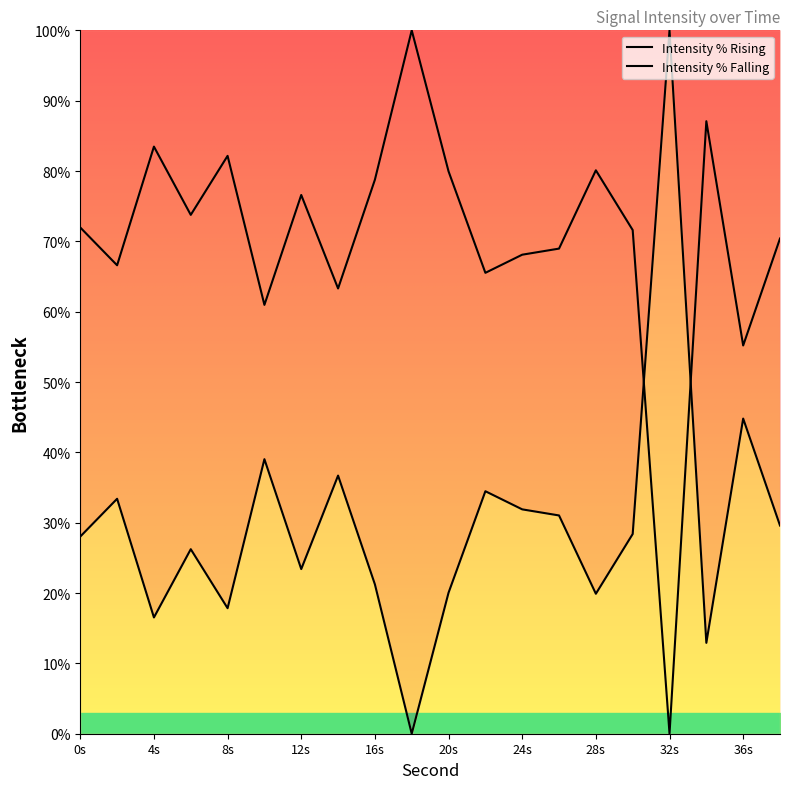

How many values in the Intensity % Falling series are below 71?

9